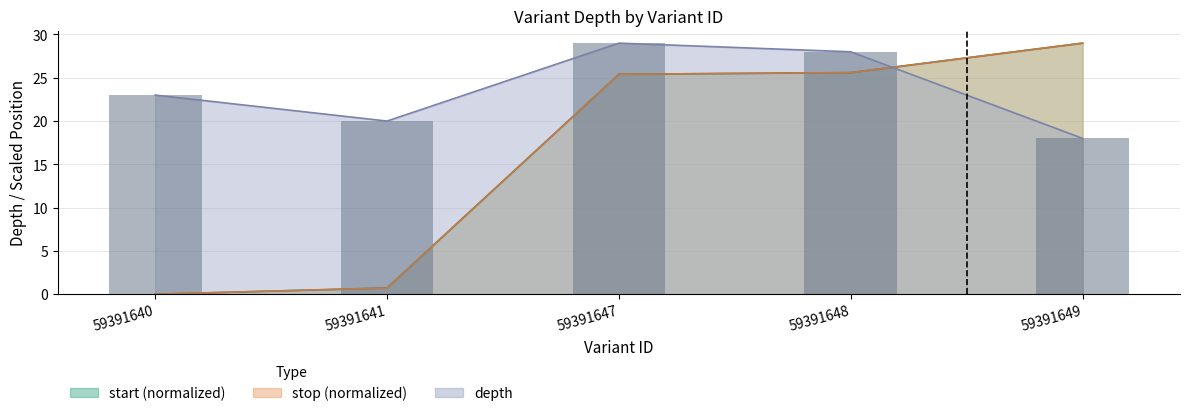

Where does the data first go above 23?

59391647